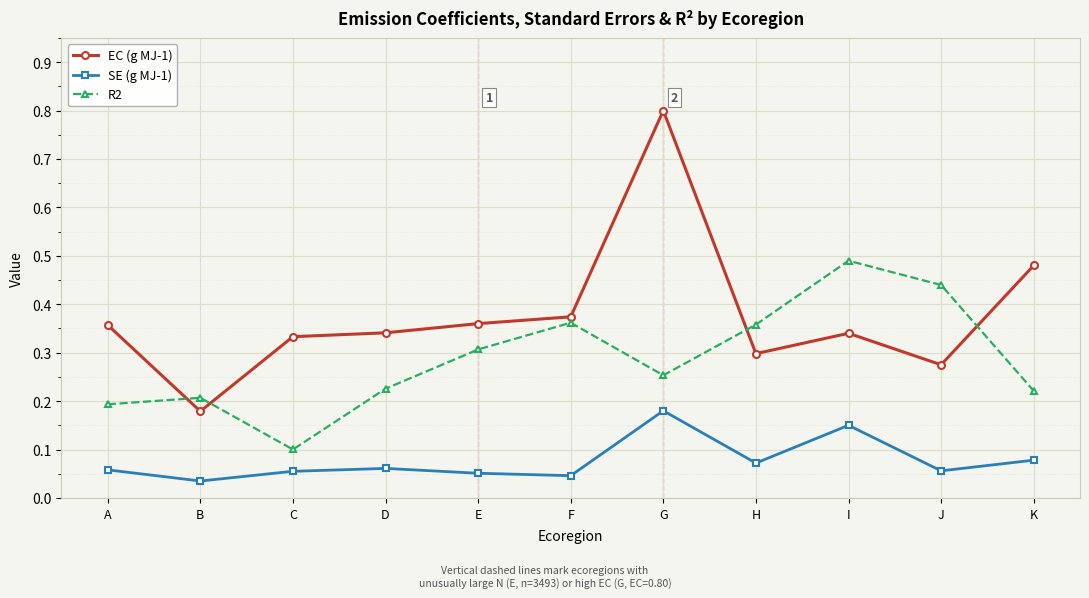

List the series in order of their overall mean, lowest first.

SE (g MJ-1), R2, EC (g MJ-1)